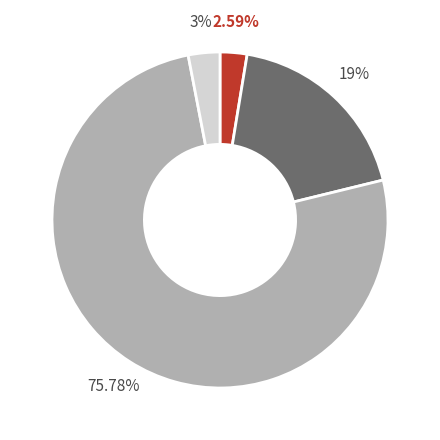

Is there a majority slice in this chart?

Yes